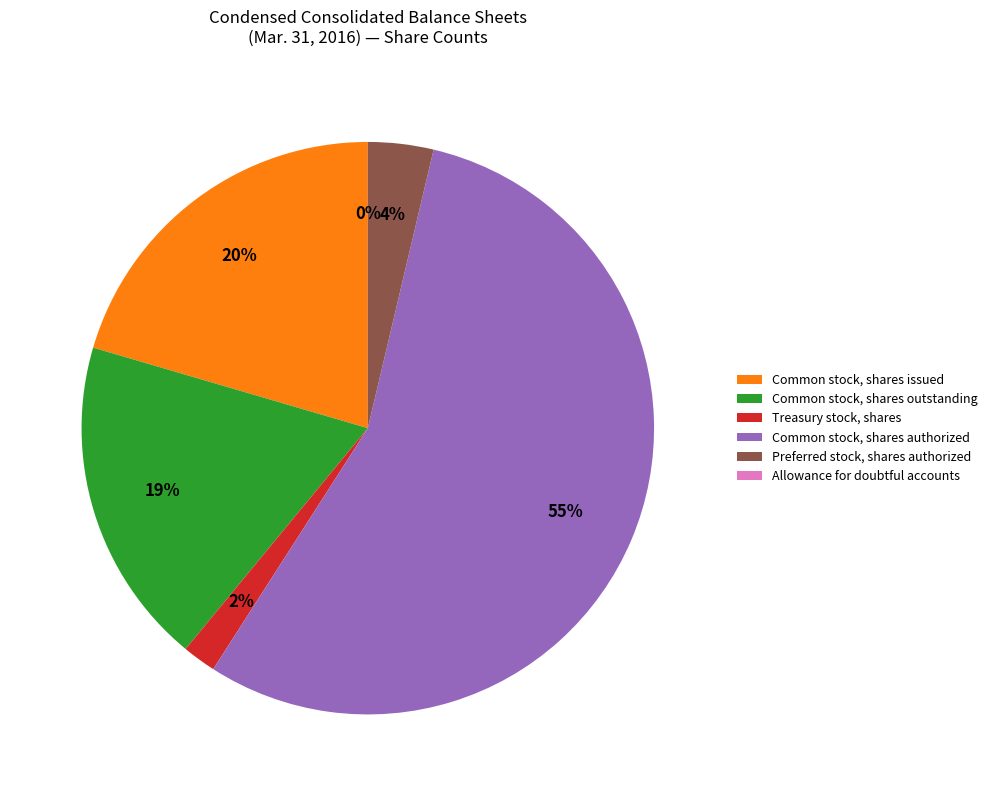

The Common stock, shares issued slice represents 20% of the pie. True or false?

True